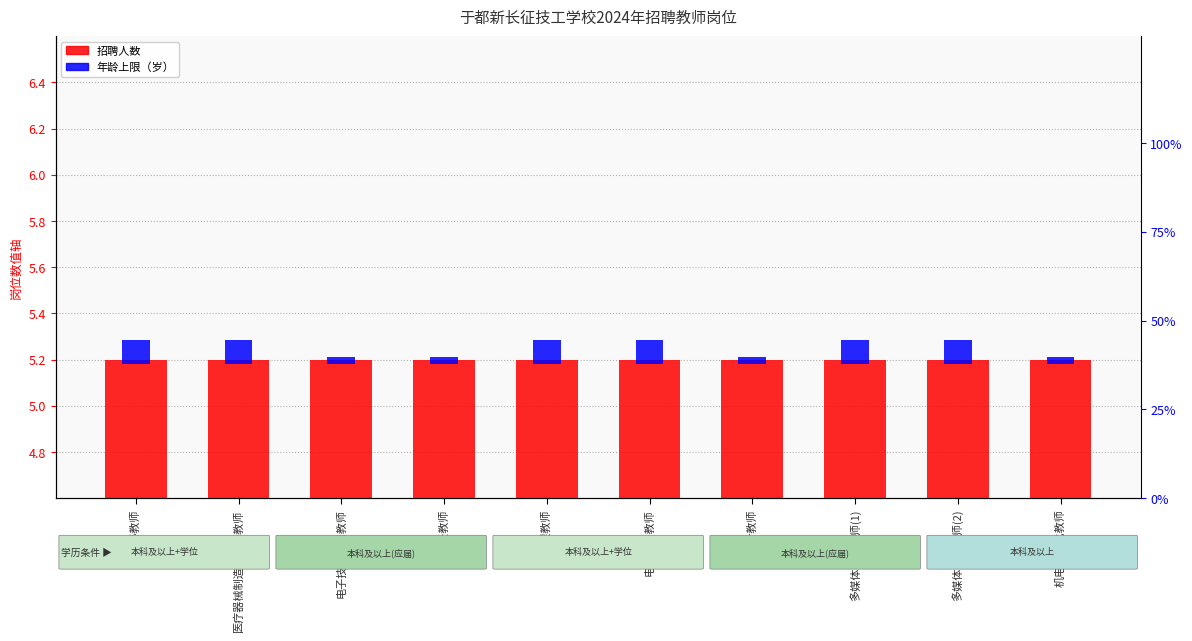

Where is 年龄上限（岁） nearest to the value 0?

电子技术应用教师